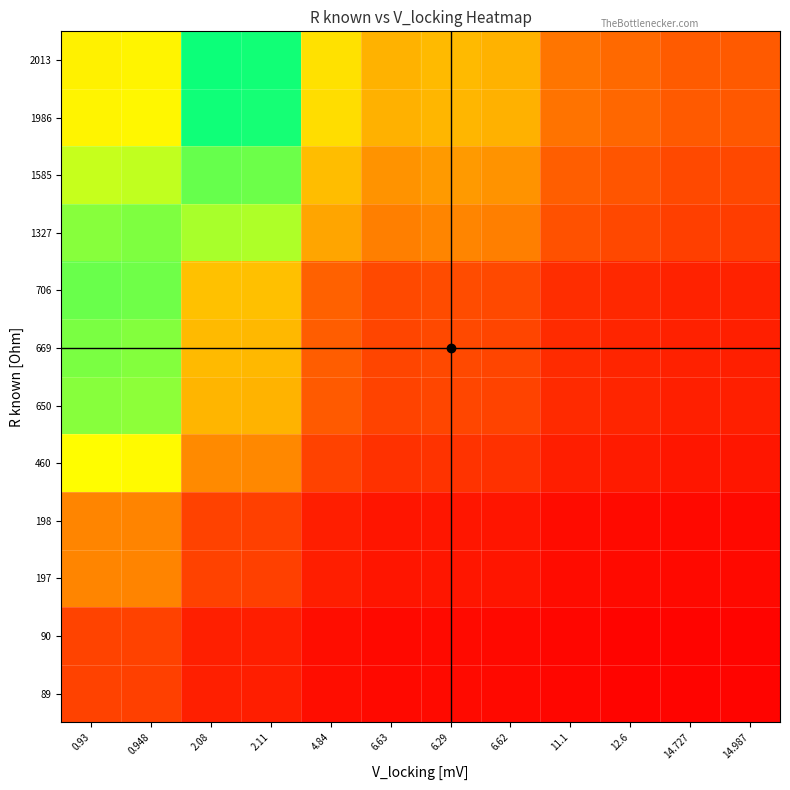

Reading left to right, what are all the values shown in this chart?

89: 0.93=0.2	0.948=0.2	2.08=0.1	2.11=0.1	4.84=0.0	6.63=0.0	6.29=0.0	6.62=0.0	11.1=0.0	12.6=0.0	14.727=0.0	14.987=0.0
90: 0.93=0.2	0.948=0.2	2.08=0.1	2.11=0.1	4.84=0.0	6.63=0.0	6.29=0.0	6.62=0.0	11.1=0.0	12.6=0.0	14.727=0.0	14.987=0.0
197: 0.93=0.3	0.948=0.3	2.08=0.2	2.11=0.2	4.84=0.1	6.63=0.1	6.29=0.1	6.62=0.1	11.1=0.0	12.6=0.0	14.727=0.0	14.987=0.0
198: 0.93=0.4	0.948=0.3	2.08=0.2	2.11=0.2	4.84=0.1	6.63=0.1	6.29=0.1	6.62=0.1	11.1=0.0	12.6=0.0	14.727=0.0	14.987=0.0
460: 0.93=0.7	0.948=0.7	2.08=0.4	2.11=0.4	4.84=0.2	6.63=0.1	6.29=0.1	6.62=0.1	11.1=0.1	12.6=0.1	14.727=0.1	14.987=0.1
650: 0.93=0.8	0.948=0.8	2.08=0.5	2.11=0.5	4.84=0.2	6.63=0.2	6.29=0.2	6.62=0.2	11.1=0.1	12.6=0.1	14.727=0.1	14.987=0.1
669: 0.93=0.8	0.948=0.8	2.08=0.5	2.11=0.5	4.84=0.2	6.63=0.2	6.29=0.2	6.62=0.2	11.1=0.1	12.6=0.1	14.727=0.1	14.987=0.1
706: 0.93=0.9	0.948=0.9	2.08=0.5	2.11=0.5	4.84=0.3	6.63=0.2	6.29=0.2	6.62=0.2	11.1=0.1	12.6=0.1	14.727=0.1	14.987=0.1
1327: 0.93=0.8	0.948=0.8	2.08=0.8	2.11=0.8	4.84=0.4	6.63=0.3	6.29=0.3	6.62=0.3	11.1=0.2	12.6=0.2	14.727=0.2	14.987=0.2
1585: 0.93=0.7	0.948=0.7	2.08=0.9	2.11=0.9	4.84=0.5	6.63=0.4	6.29=0.4	6.62=0.4	11.1=0.2	12.6=0.2	14.727=0.2	14.987=0.2
1986: 0.93=0.6	0.948=0.6	2.08=1.0	2.11=1.0	4.84=0.6	6.63=0.5	6.29=0.5	6.62=0.5	11.1=0.3	12.6=0.3	14.727=0.2	14.987=0.2
2013: 0.93=0.6	0.948=0.6	2.08=1.0	2.11=1.0	4.84=0.6	6.63=0.5	6.29=0.5	6.62=0.5	11.1=0.3	12.6=0.3	14.727=0.2	14.987=0.2